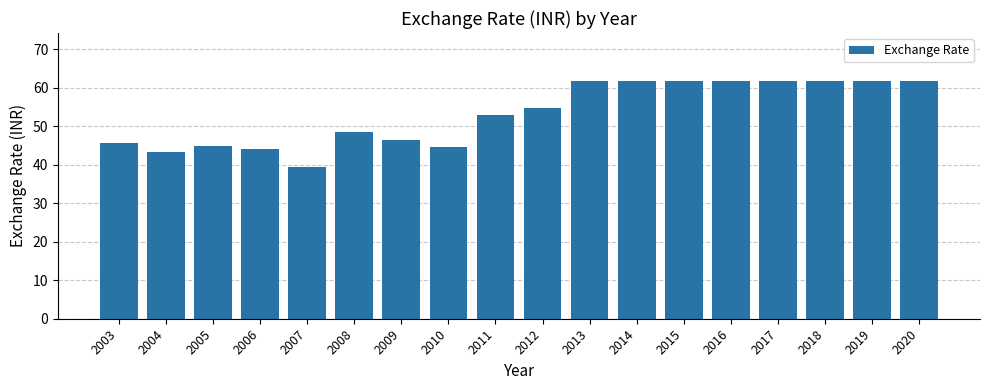

Count the number of data series in this chart.

1